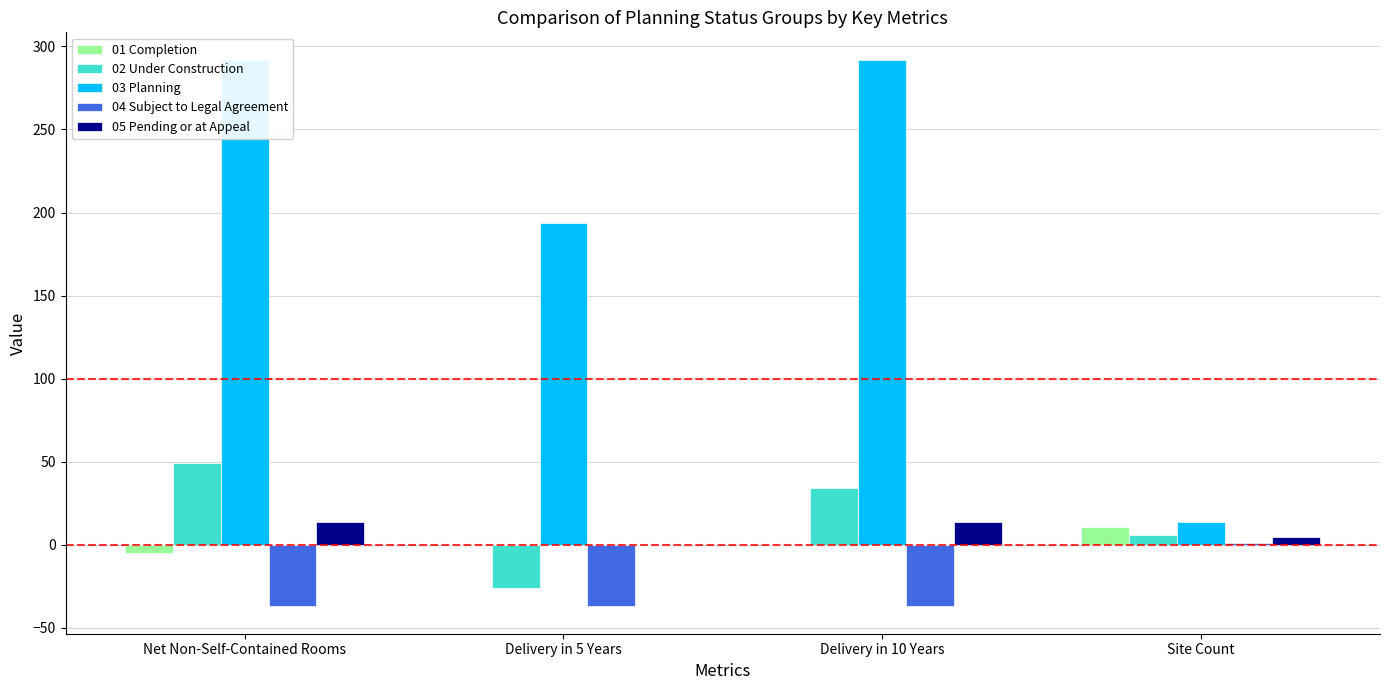

Is it true that 02 Under Construction equals 79 at Net Non-Self-Contained Rooms?

False